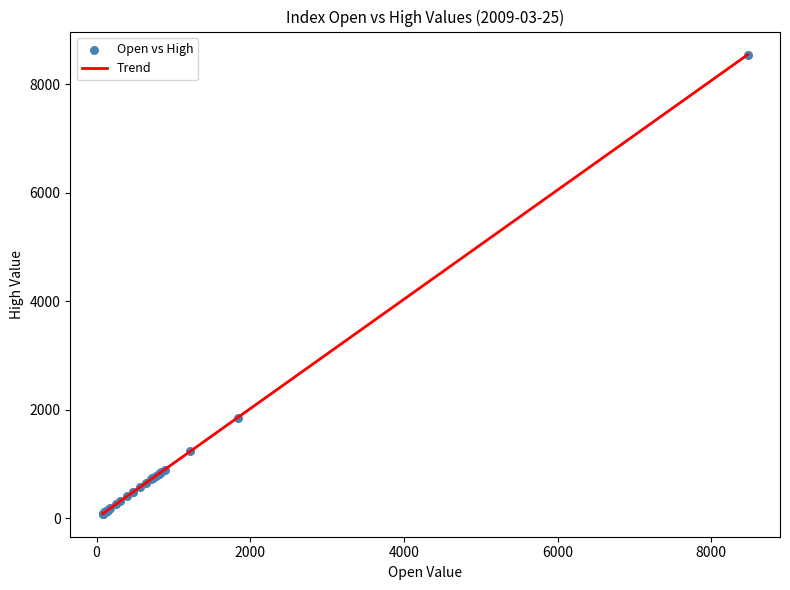

What Y value in the scatter plot is closest to 4315?

1853.2